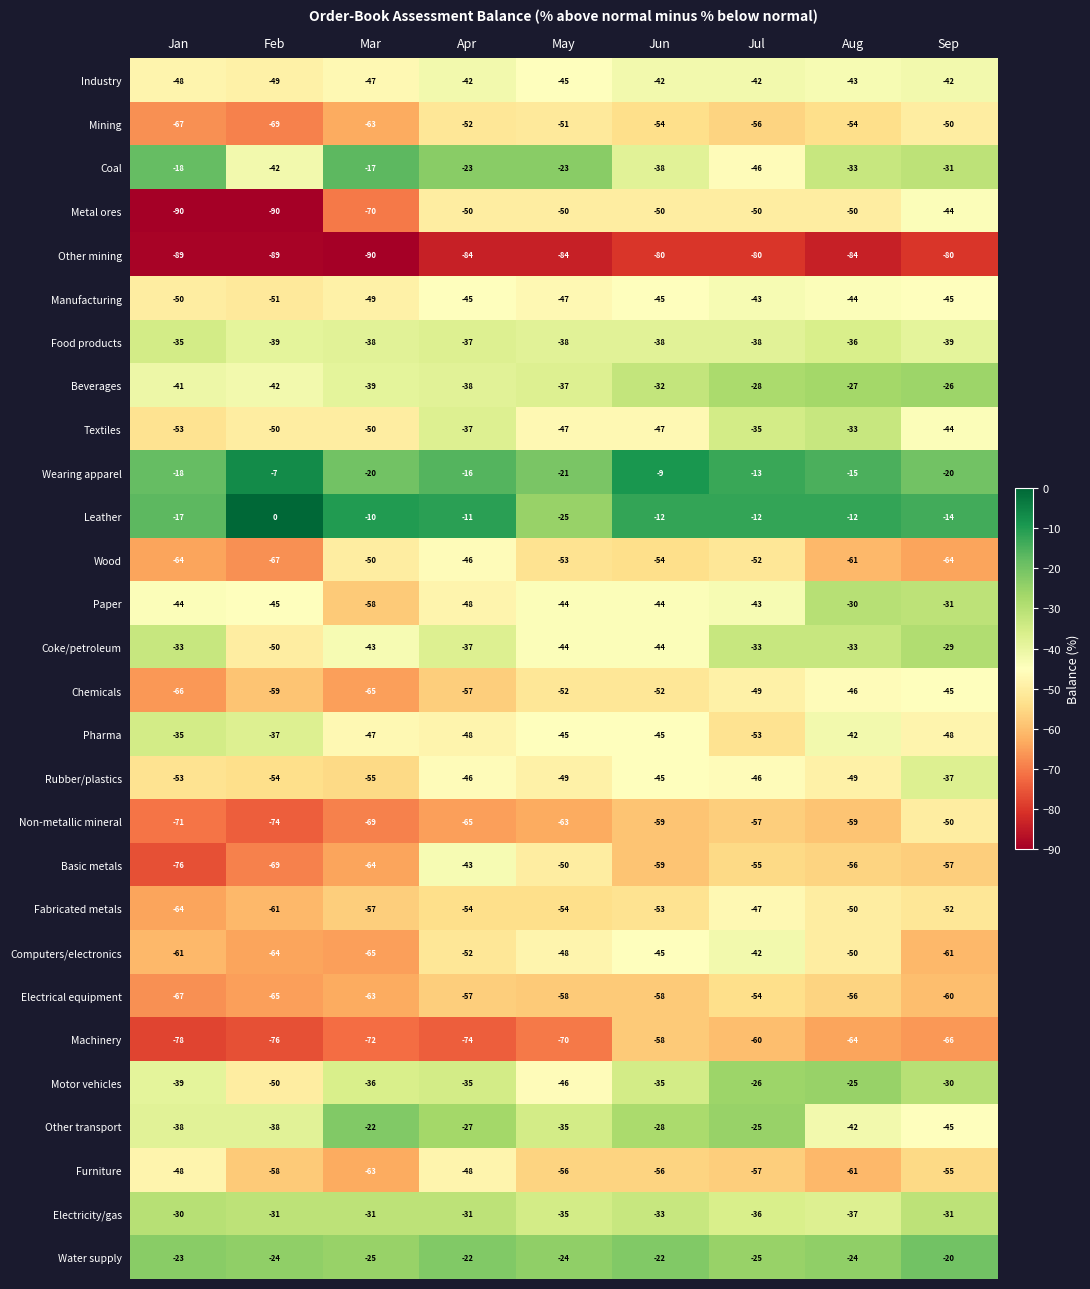

What is the minimum value for Machinery?

-78